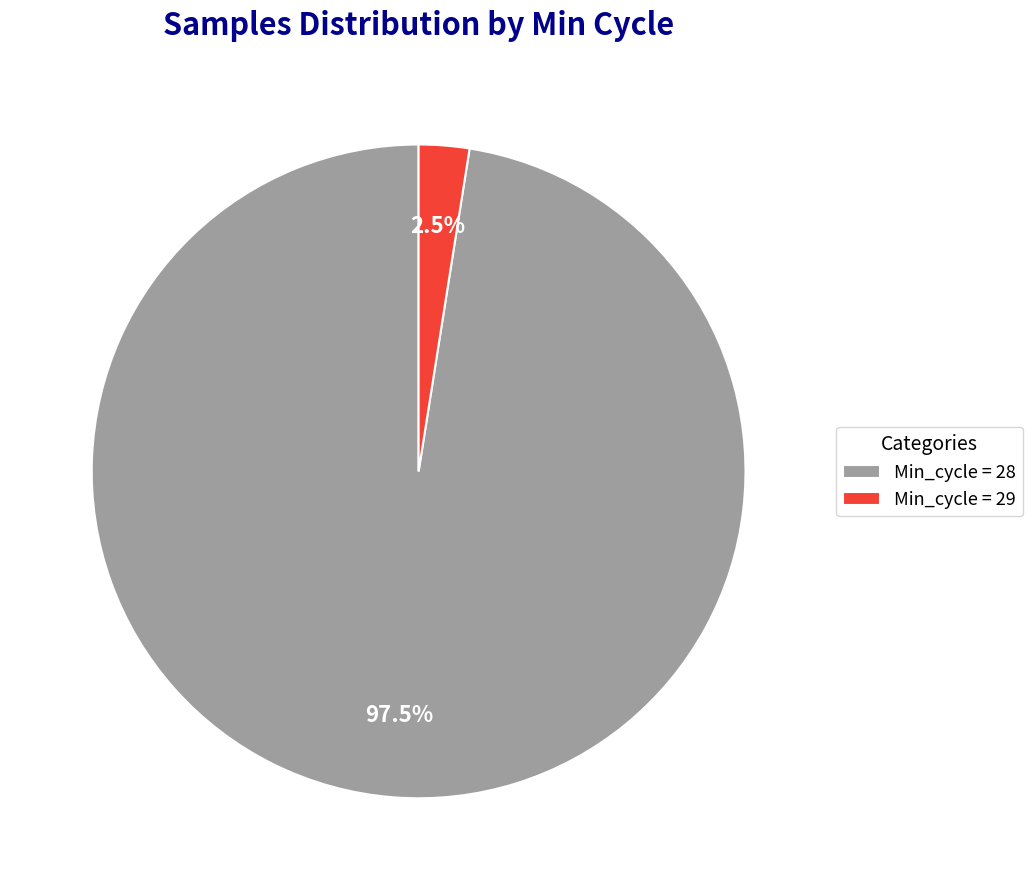

What percentage do Min_cycle = 28 and Min_cycle = 29 together represent?

100.0%